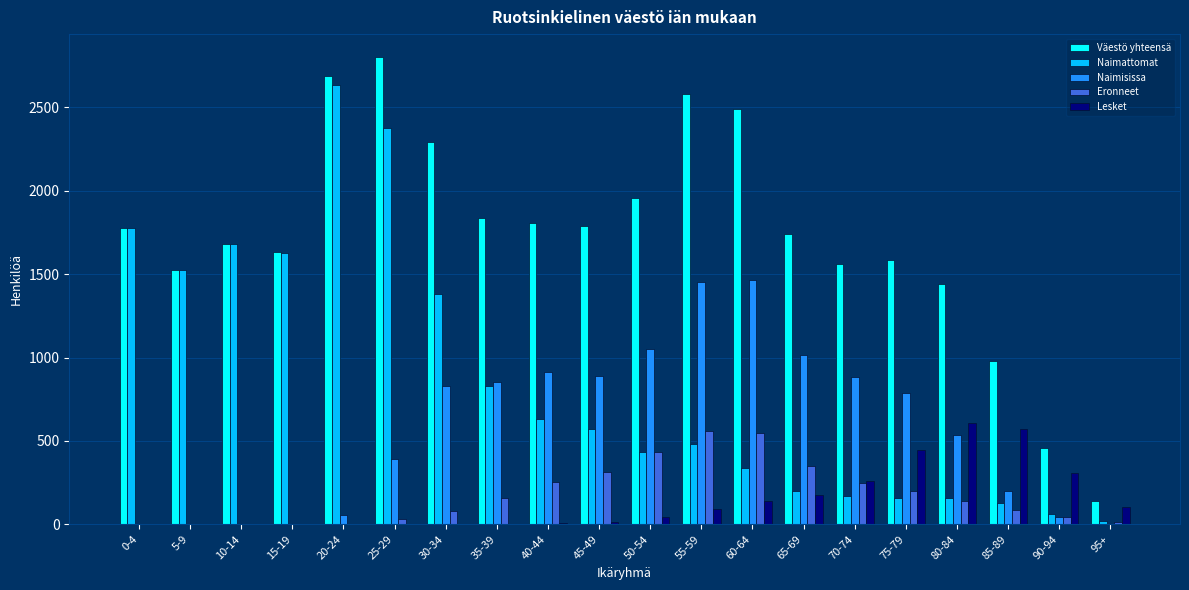

What is the highest value of the Naimisissa series?

1468